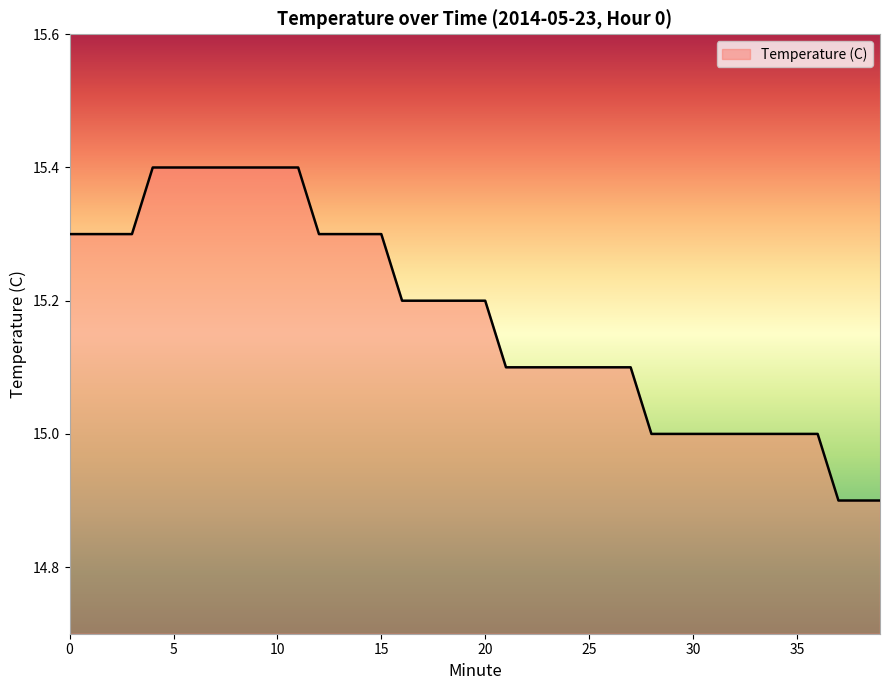

What is the difference between the maximum and second lowest values?

0.5